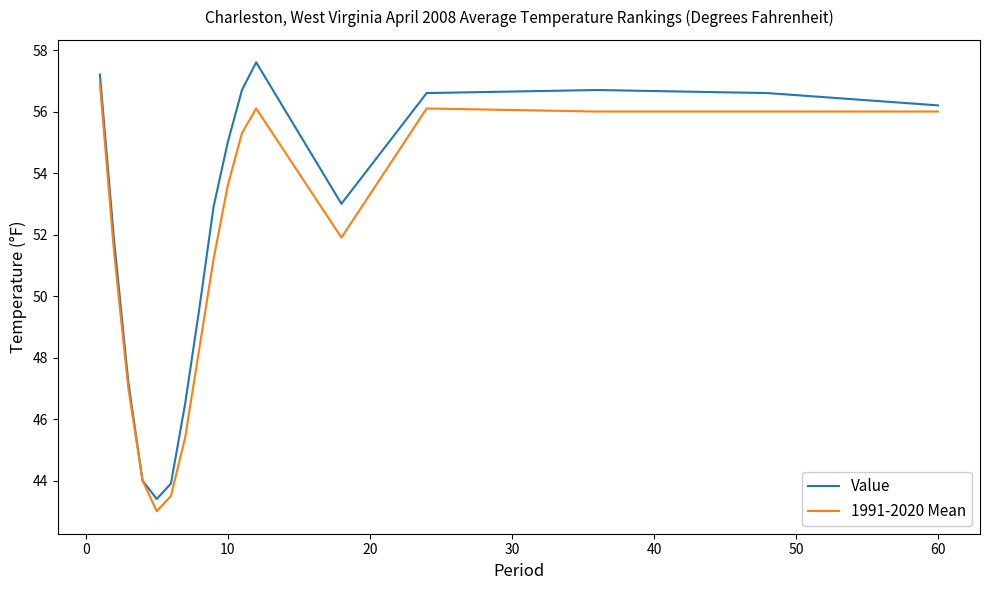

Which series has the largest total across all categories?

Value